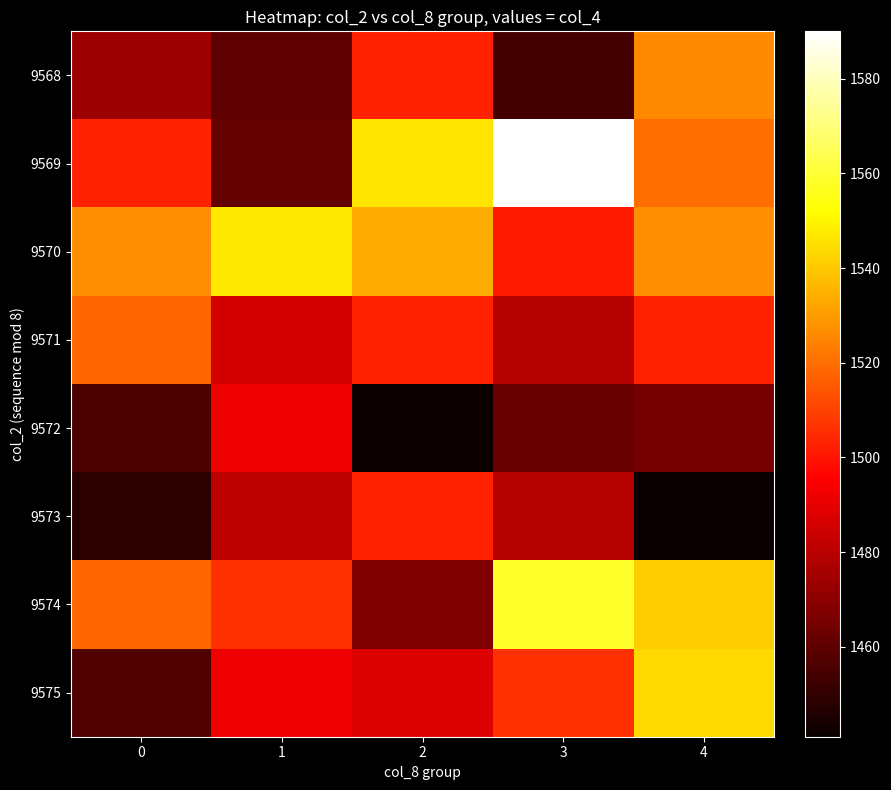

How many series are shown in this chart?

8